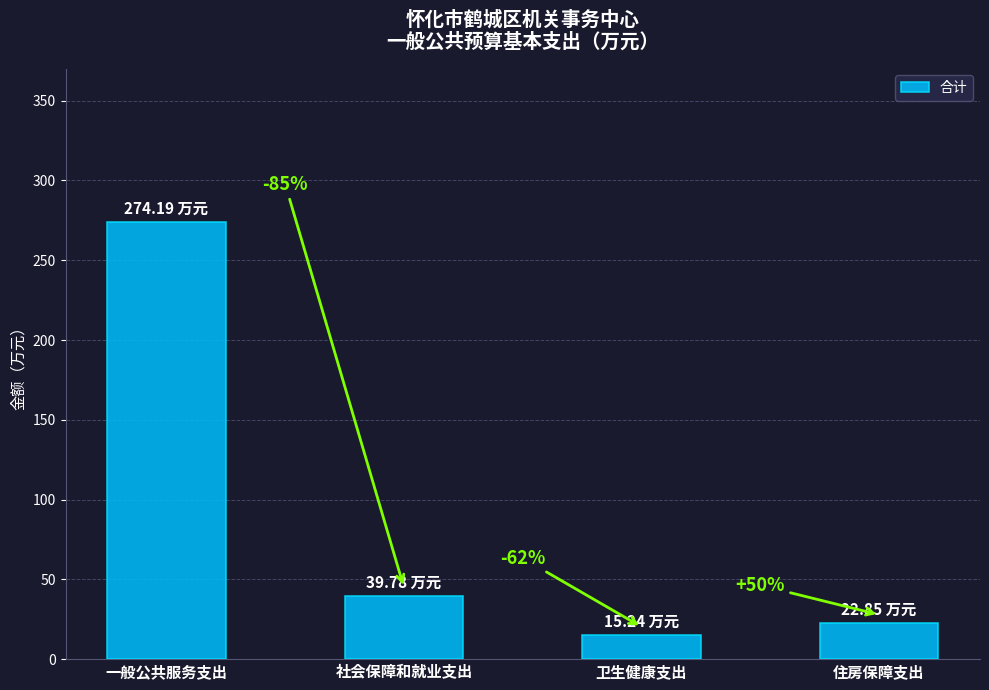

What is the label of the 4th bar from the right?

一般公共服务支出